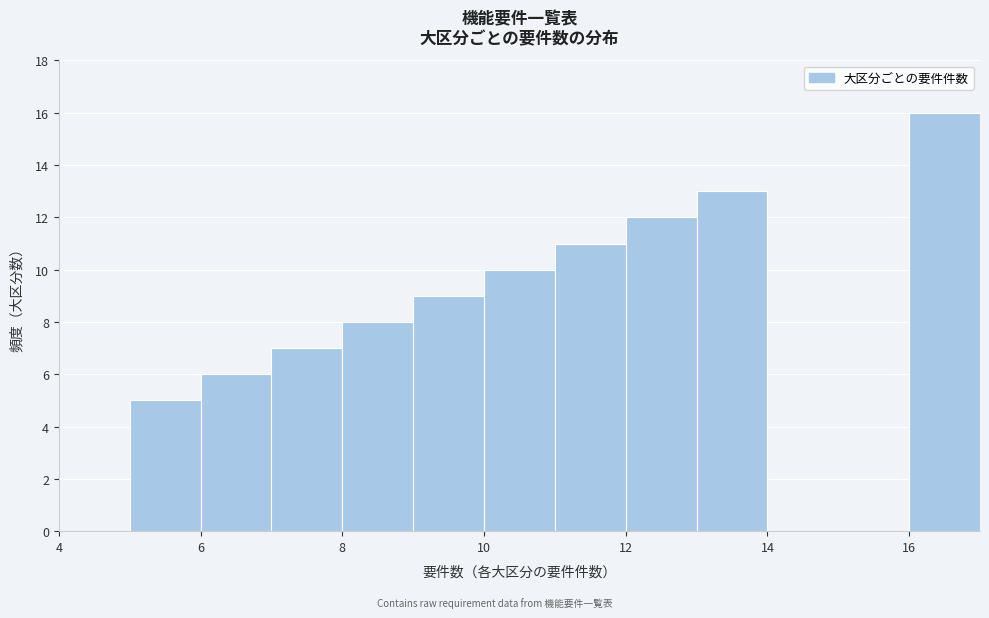

Which range on the x-axis has the tallest bar?

16 to 17